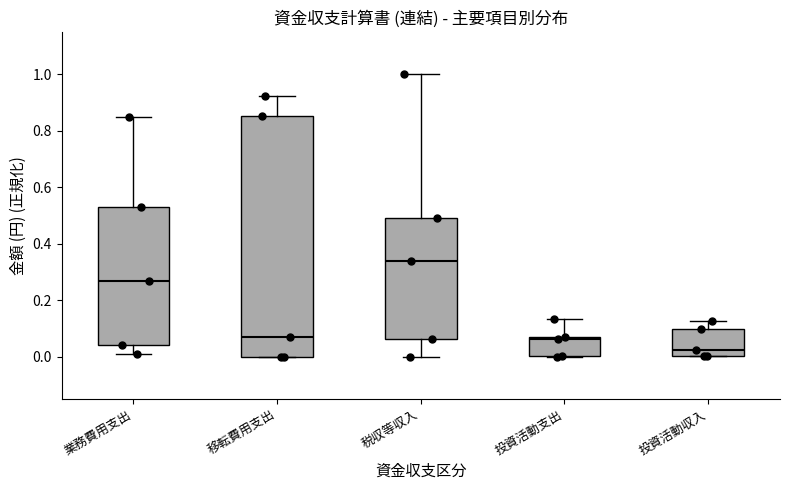

Reading left to right, transcribe this box plot: for each box, give where its median line is, the range the box spans, and where its two whiskers end, as read against the y-axis. The values are not printed on the chart, so give them approximately, as read against the axis.

業務費用支出: median 0.26, box 0.04 to 0.52, whiskers 0.00 to 0.84
移転費用支出: median 0.06, box 0.00 to 0.86, whiskers 0.00 to 0.92
税収等収入: median 0.34, box 0.06 to 0.48, whiskers 0.00 to 1.00
投資活動支出: median 0.06, box 0.00 to 0.06, whiskers 0.00 to 0.14
投資活動収入: median 0.02, box 0.00 to 0.10, whiskers 0.00 to 0.12